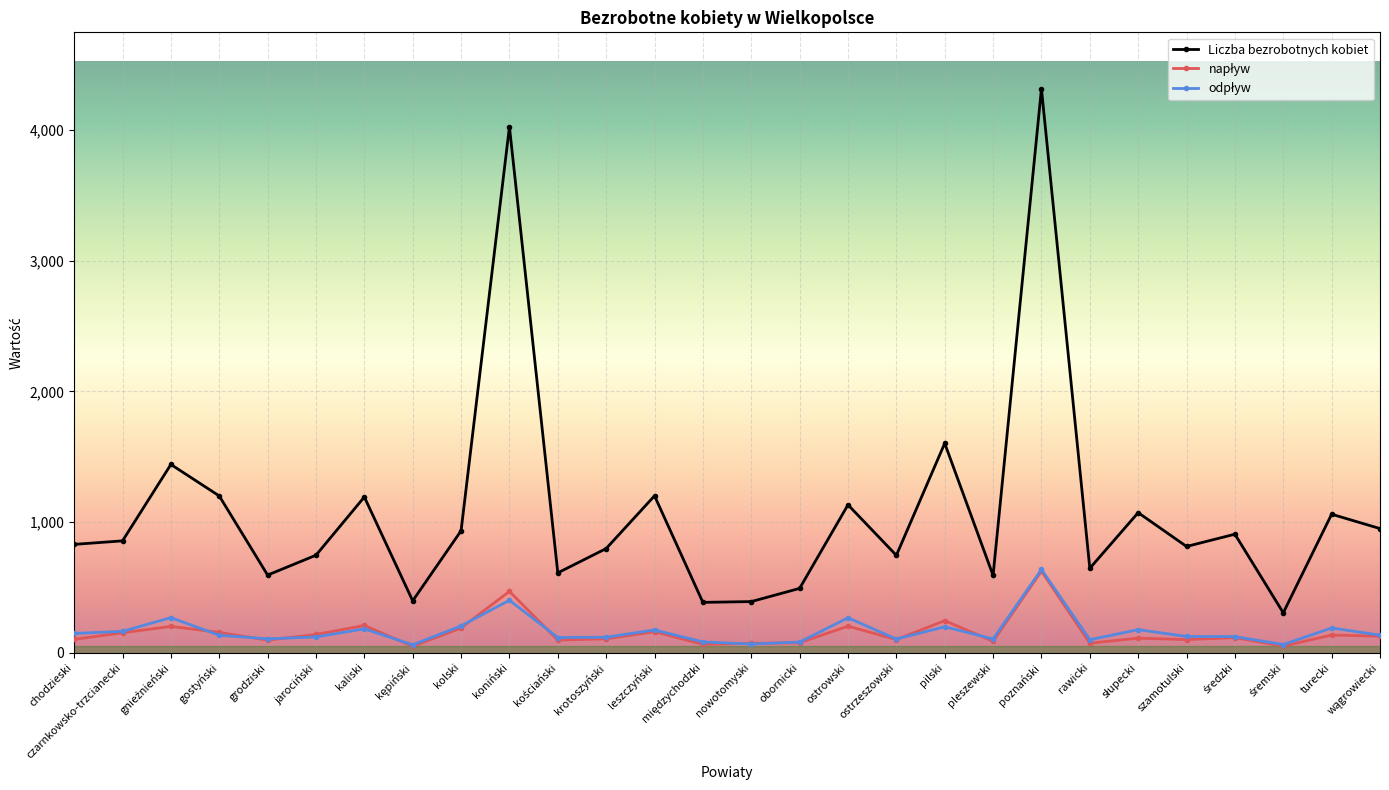

At which category is the sum across all series the highest?

poznański